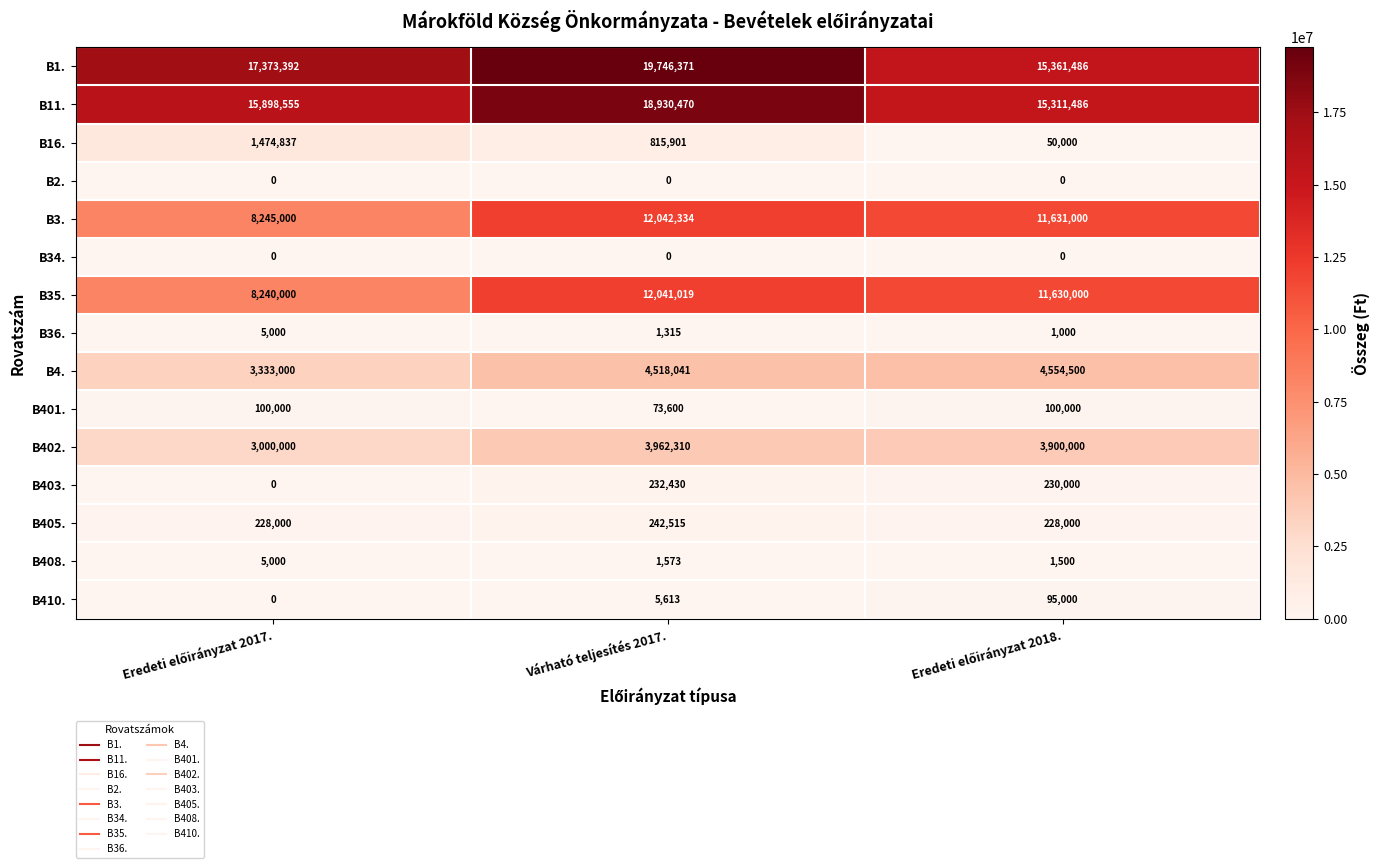

Count the B1. values in the range 15361486 to 19746371.

3